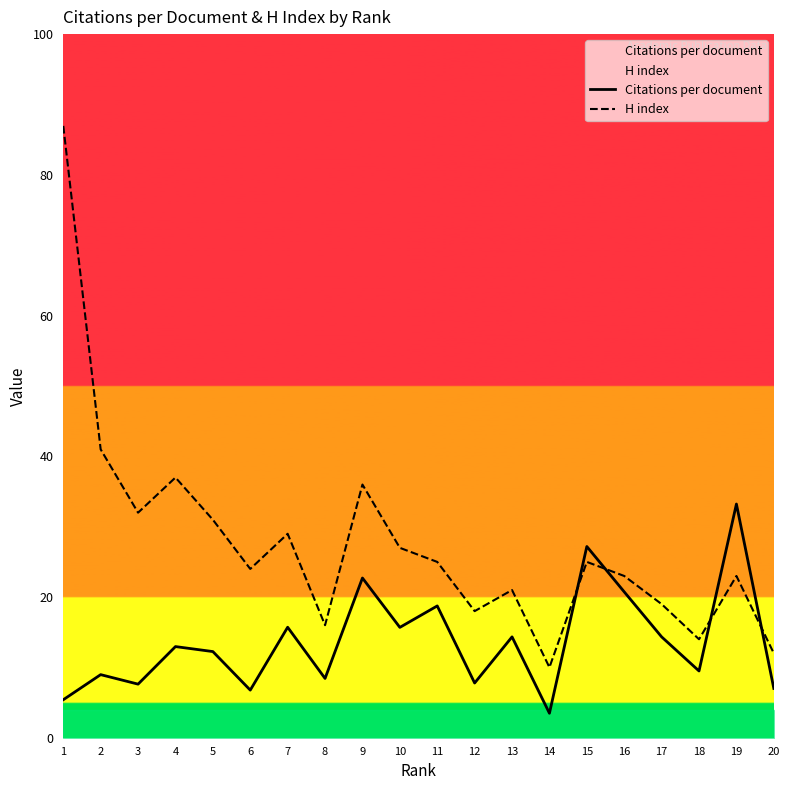

What is the average value of the Citations per document series?

13.6